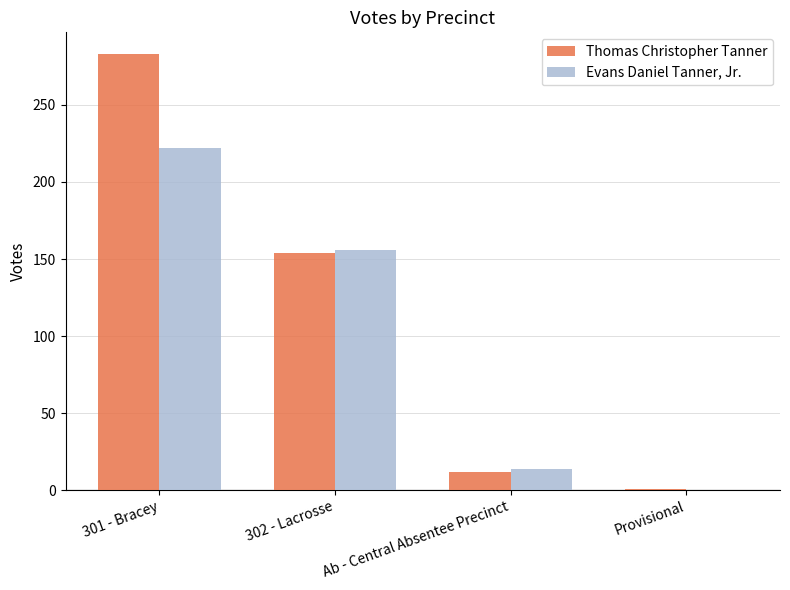

What is the difference between the Evans Daniel Tanner, Jr. values at 302 - Lacrosse and Provisional?

156